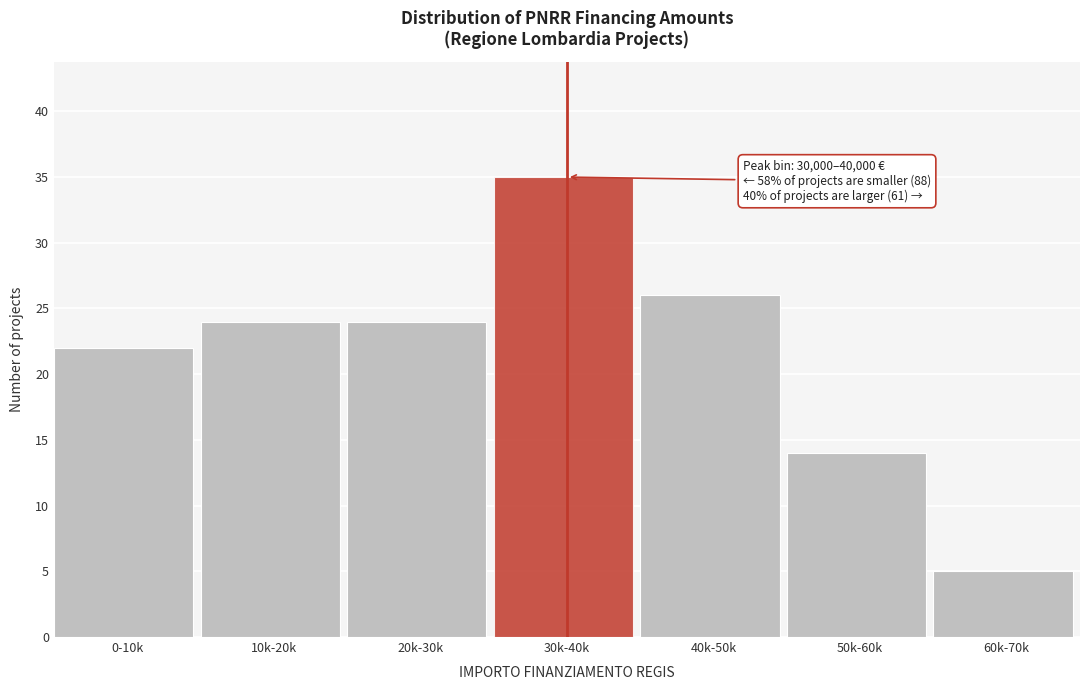

Reading right to left, list all the values displayed in this chart.

60k-70k=5	50k-60k=14	40k-50k=26	30k-40k=35	20k-30k=24	10k-20k=24	0-10k=22